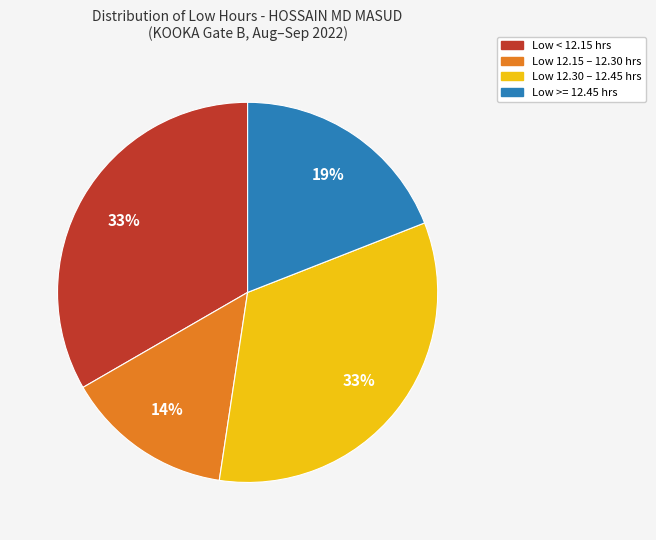

To the nearest percent, what is the difference between the largest and smallest slice percentages?

19%